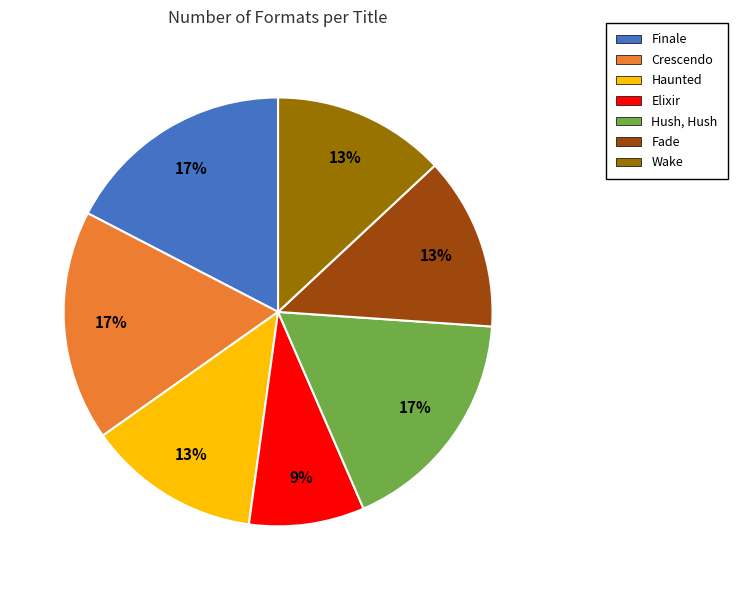

Is there a majority slice in this chart?

No